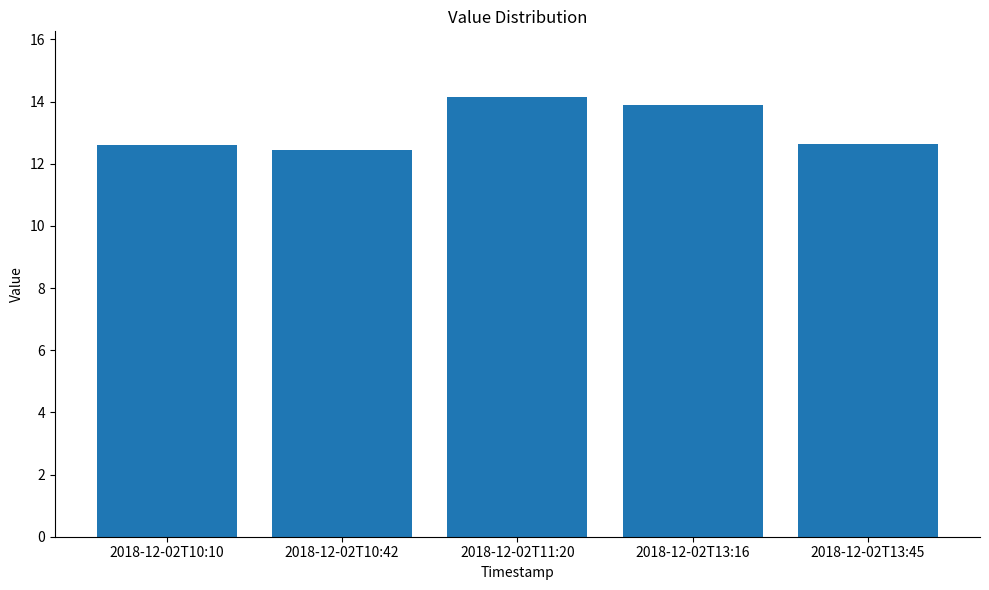

Reading left to right, extract all data points from this chart.

12.6	12.4	14.1	13.9	12.6